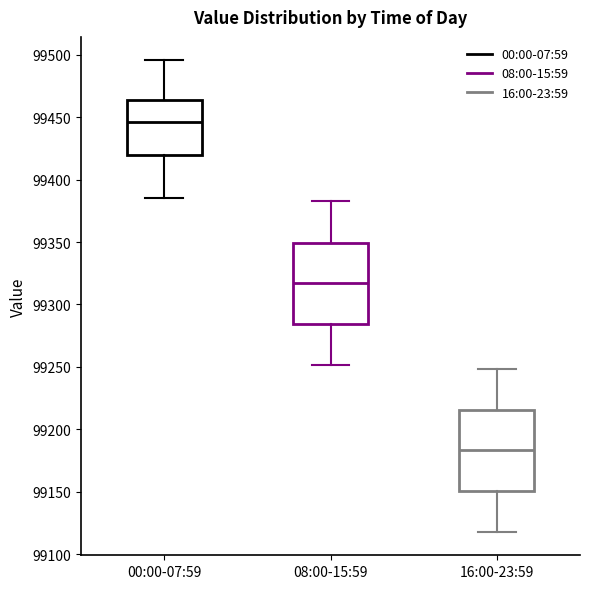

Where does the lower whisker of the box for 00:00-07:59 end on the y-axis? The values are not printed on the chart, so give them approximately, as read against the axis.

99385